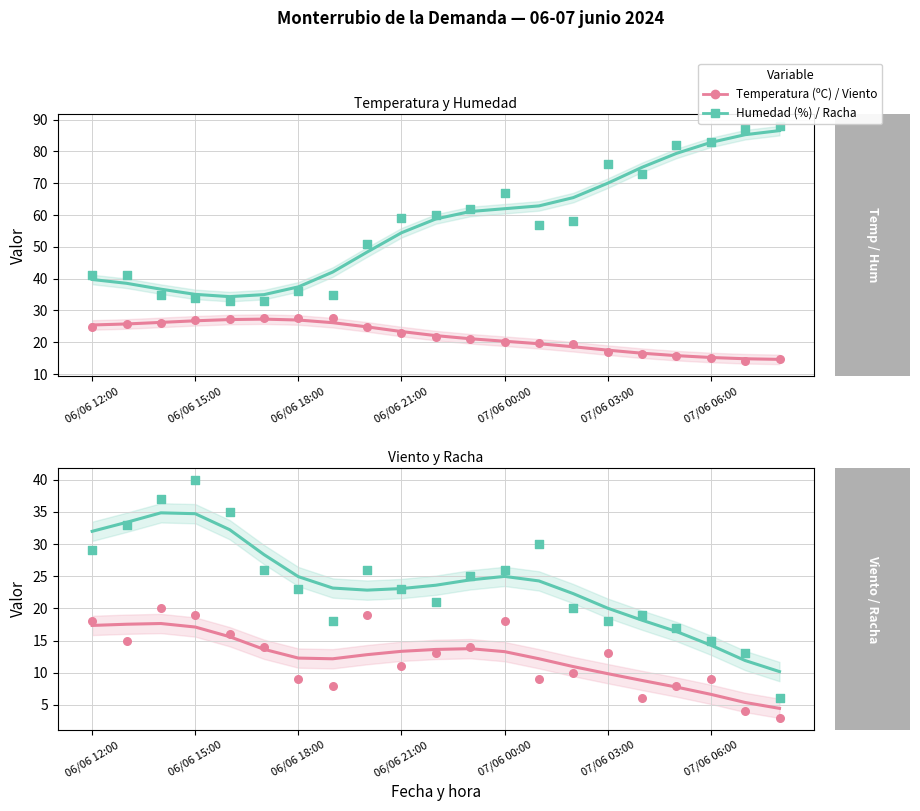

What is the total value across all series at 7?

103.6